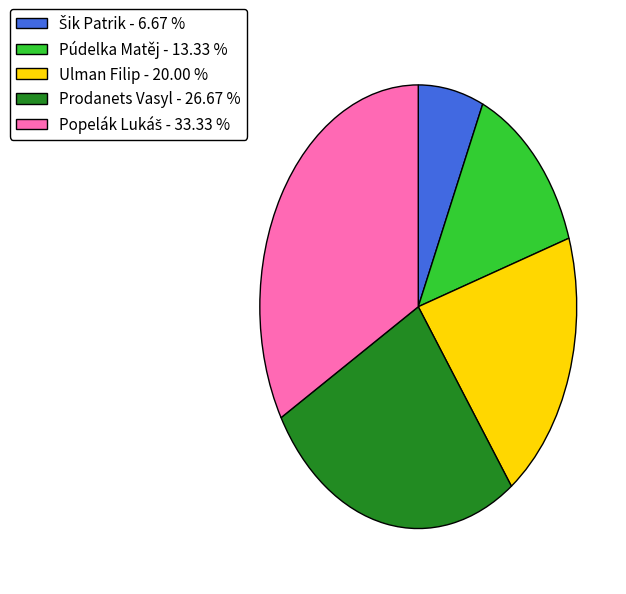

Is there a majority slice in this chart?

No